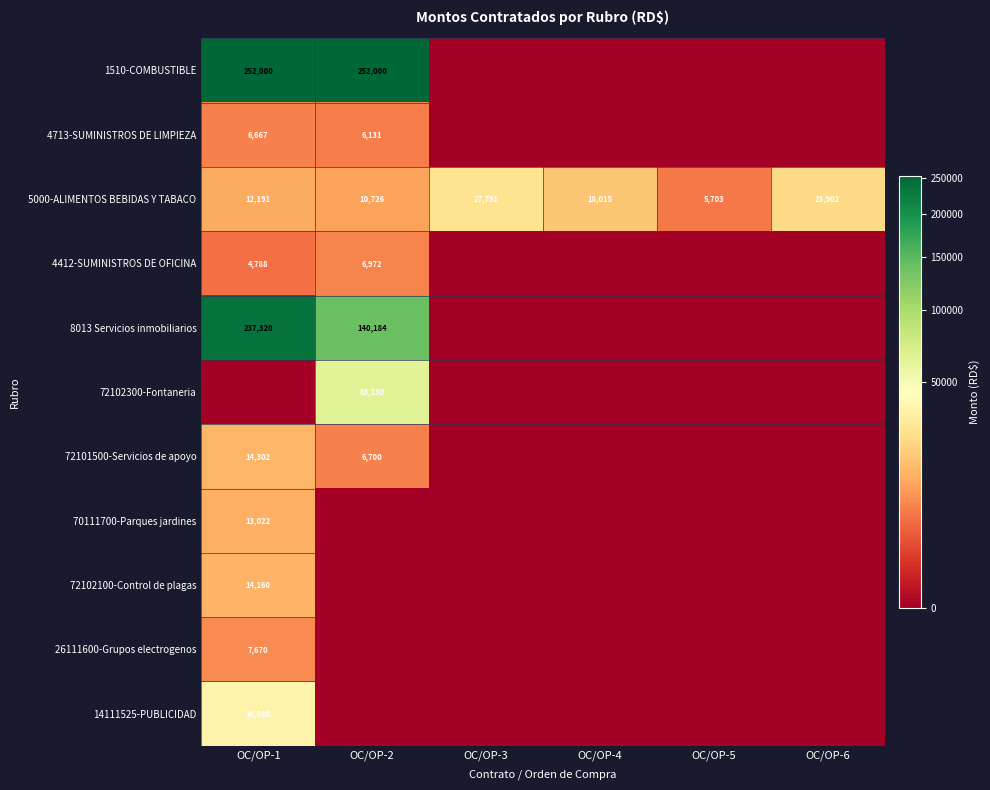

How many categories are shown in the chart?

6